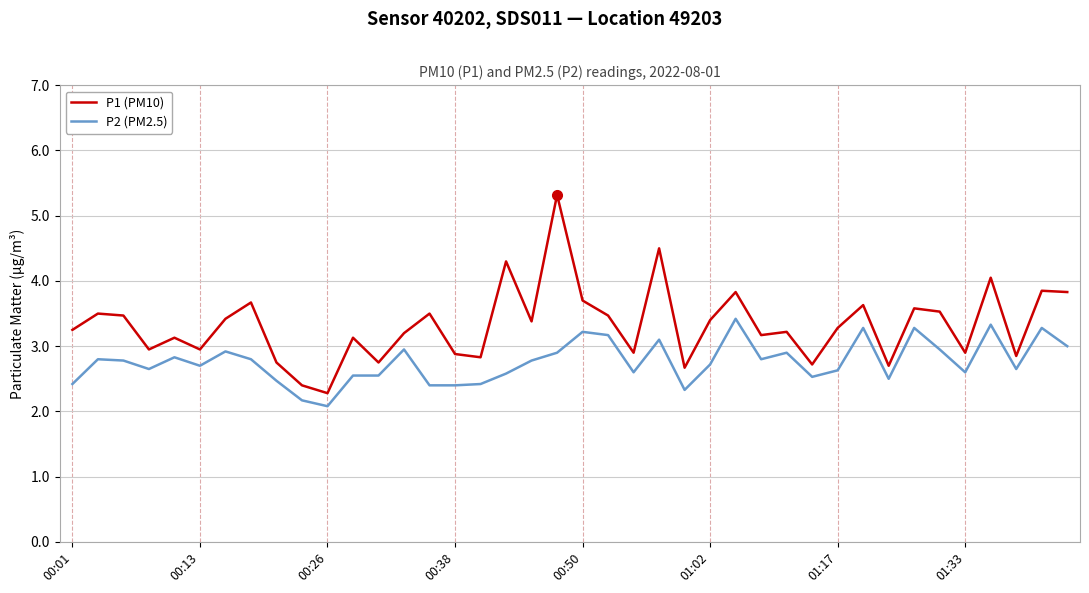

How many lines are shown in the chart?

2